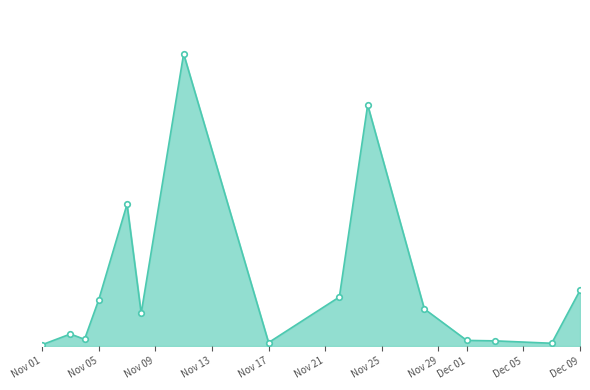

Is this an area chart (filled region under the line)?

Yes